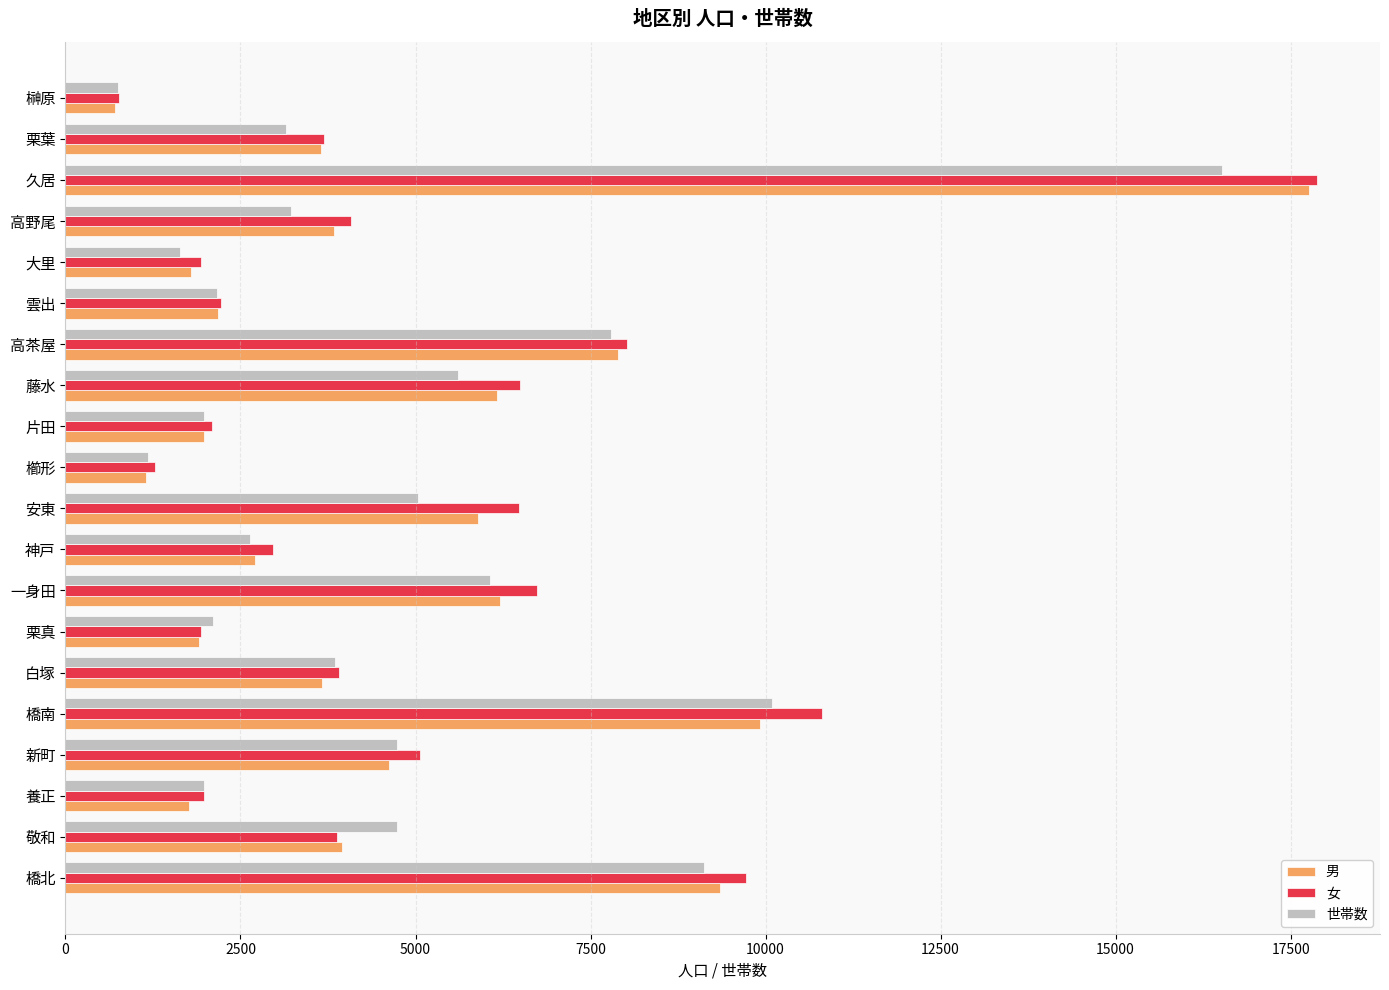

Is it true that 女 equals 10811 at 橋南?

True